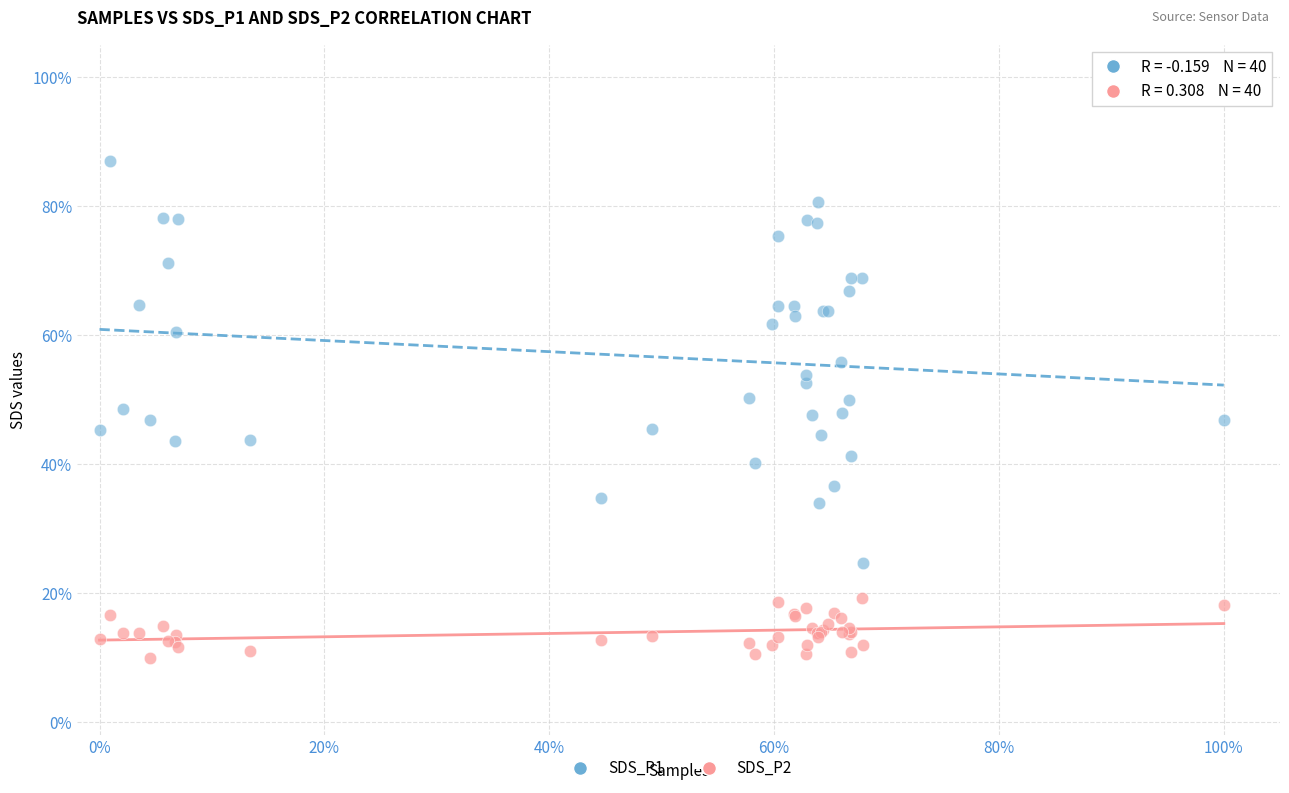

What are all the series names shown in the legend?

SDS_P1, SDS_P2